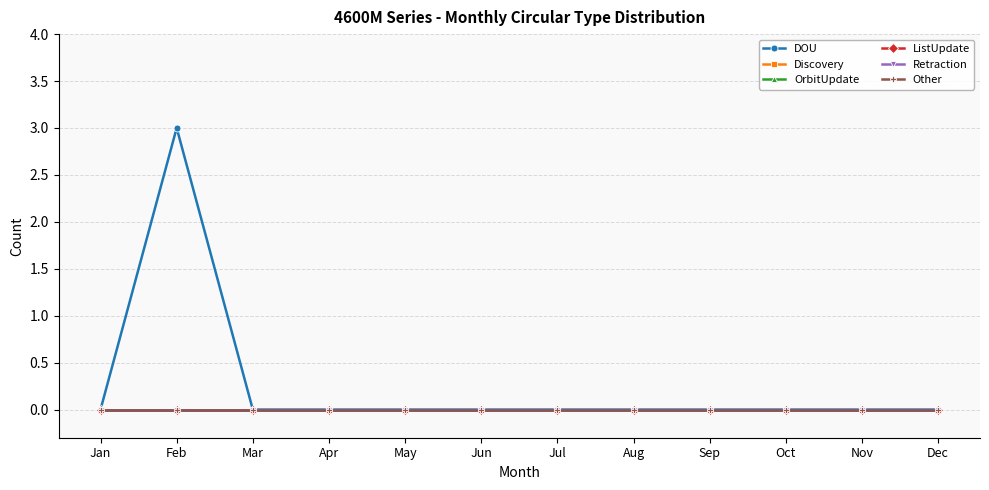

List the series in order of their peak value, highest first.

DOU, Discovery, OrbitUpdate, ListUpdate, Retraction, Other